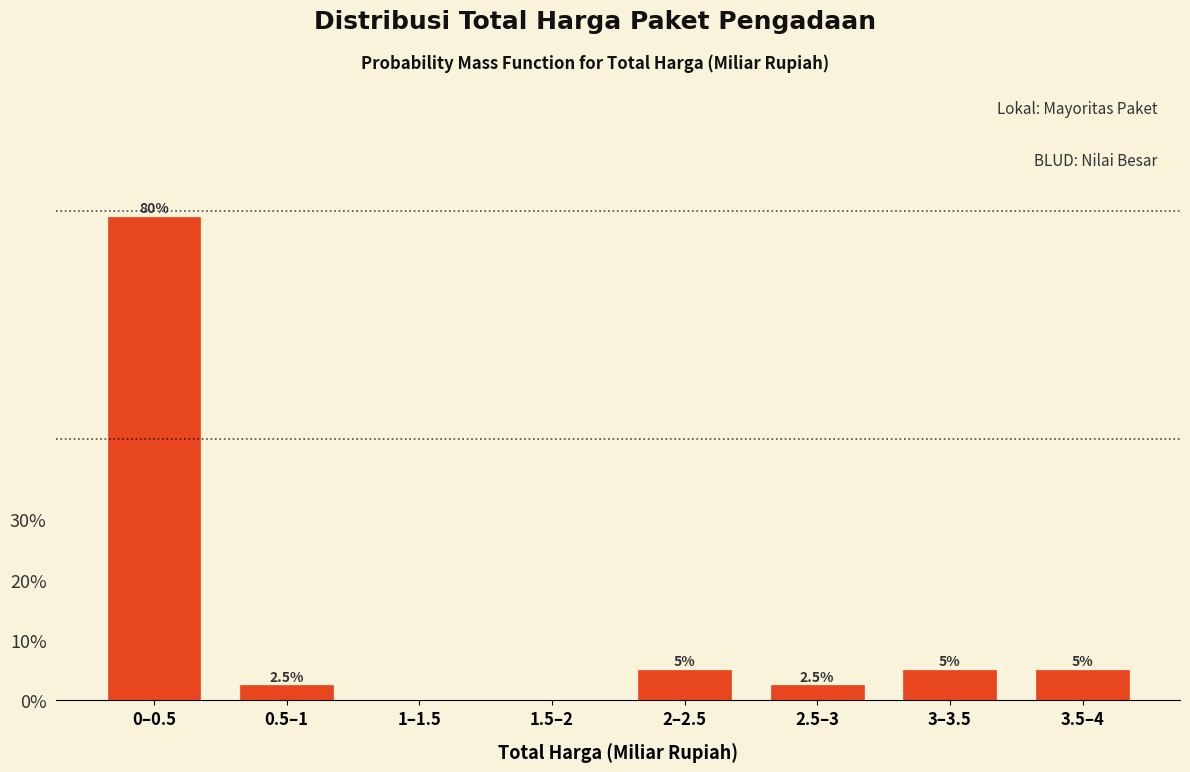

Reading left to right, transcribe all the data shown in this chart.

0–0.5=80.0	0.5–1=2.5	1–1.5=0.0	1.5–2=0.0	2–2.5=5.0	2.5–3=2.5	3–3.5=5.0	3.5–4=5.0